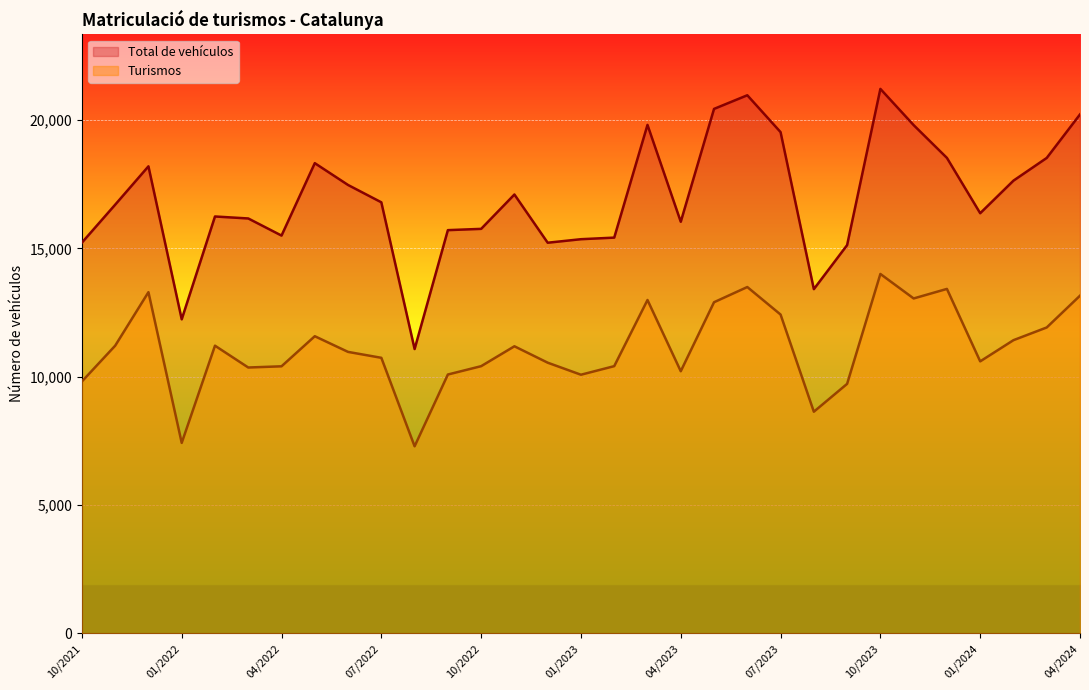

How many lines are shown in the chart?

2